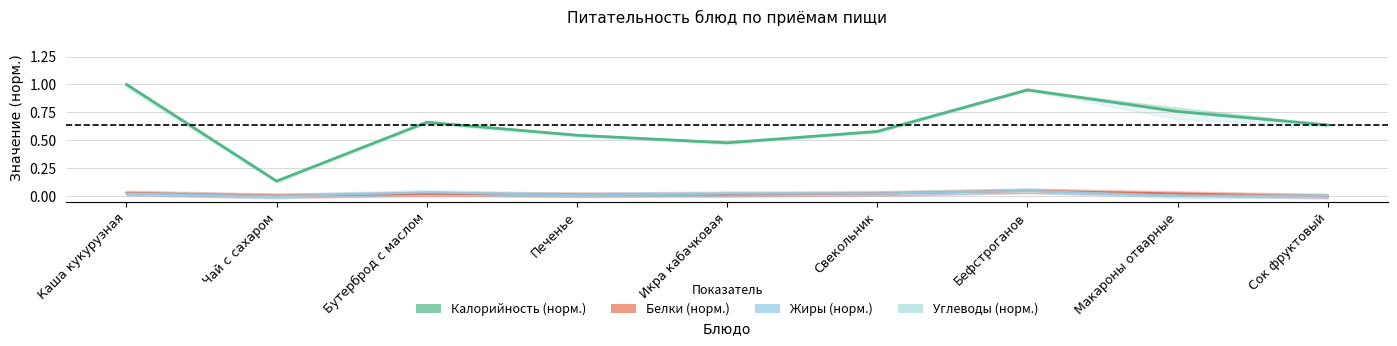

What is the sum of all Белки (норм.) values?

0.2